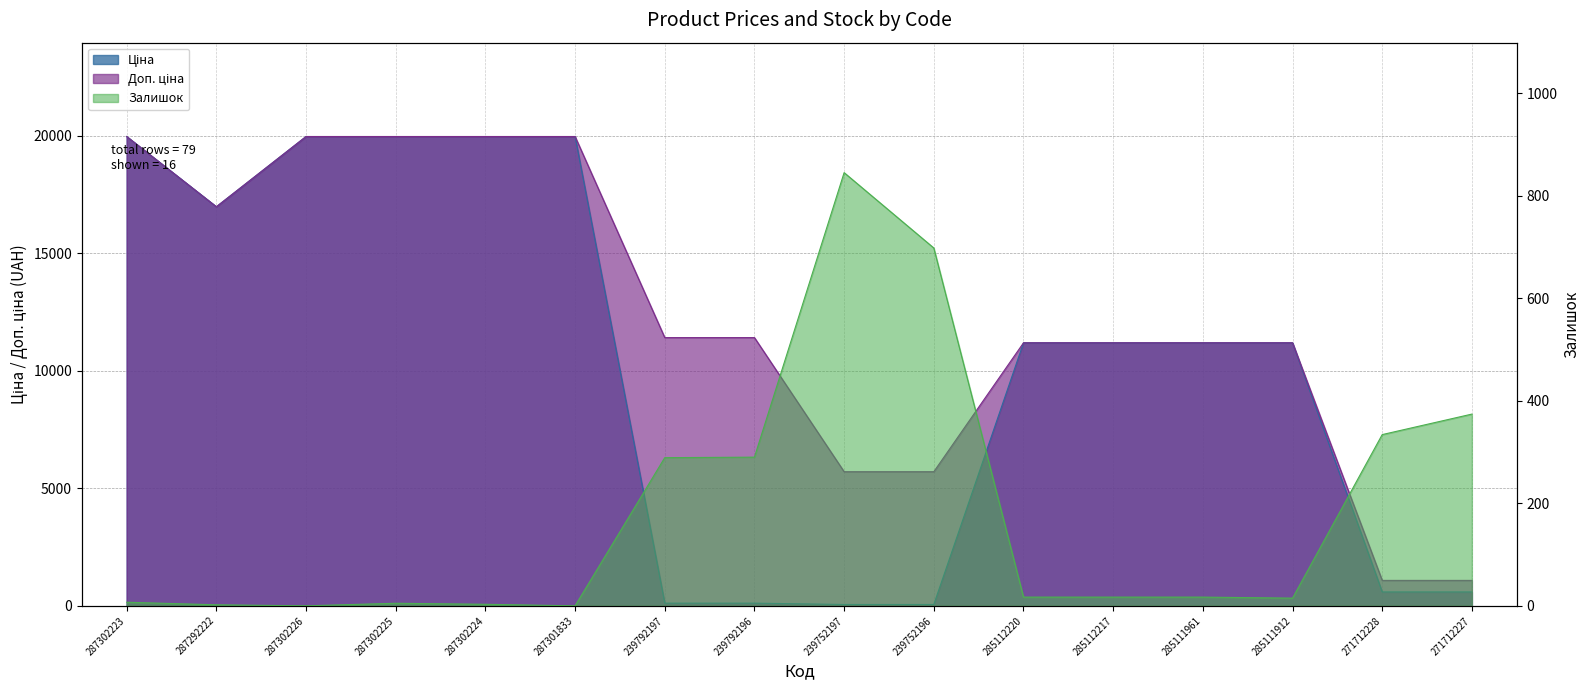

Rank the categories by Ціна value from lowest to highest.

239752197, 239752196, 239792197, 239792196, 271712228, 271712227, 285112220, 285112217, 285111961, 285111912, 287292222, 287302223, 287302226, 287302225, 287302224, 287301833